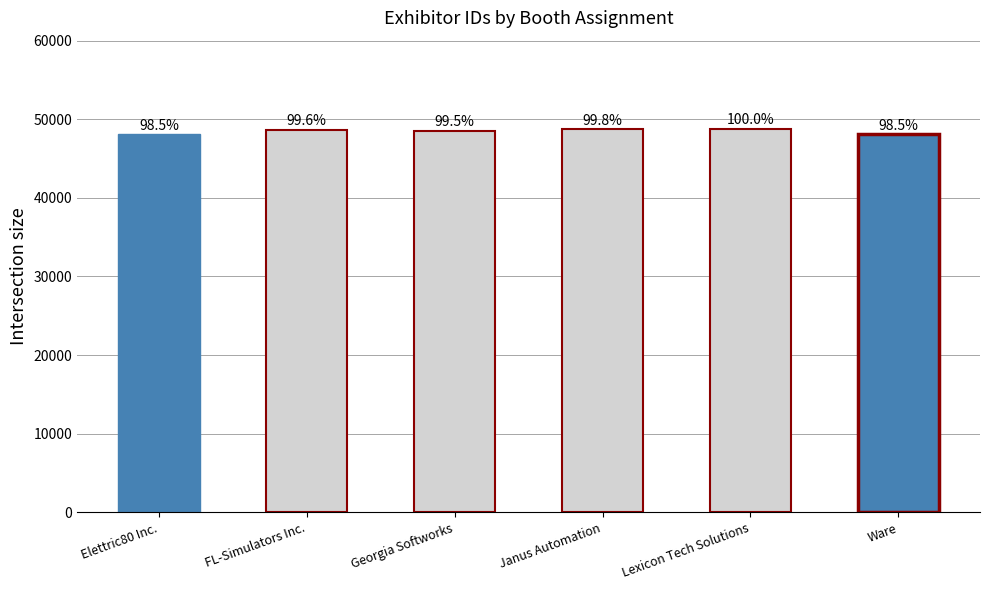

List the labels in order of value, smallest first.

Elettric80 Inc., Ware, Georgia Softworks, FL-Simulators Inc., Janus Automation, Lexicon Tech Solutions